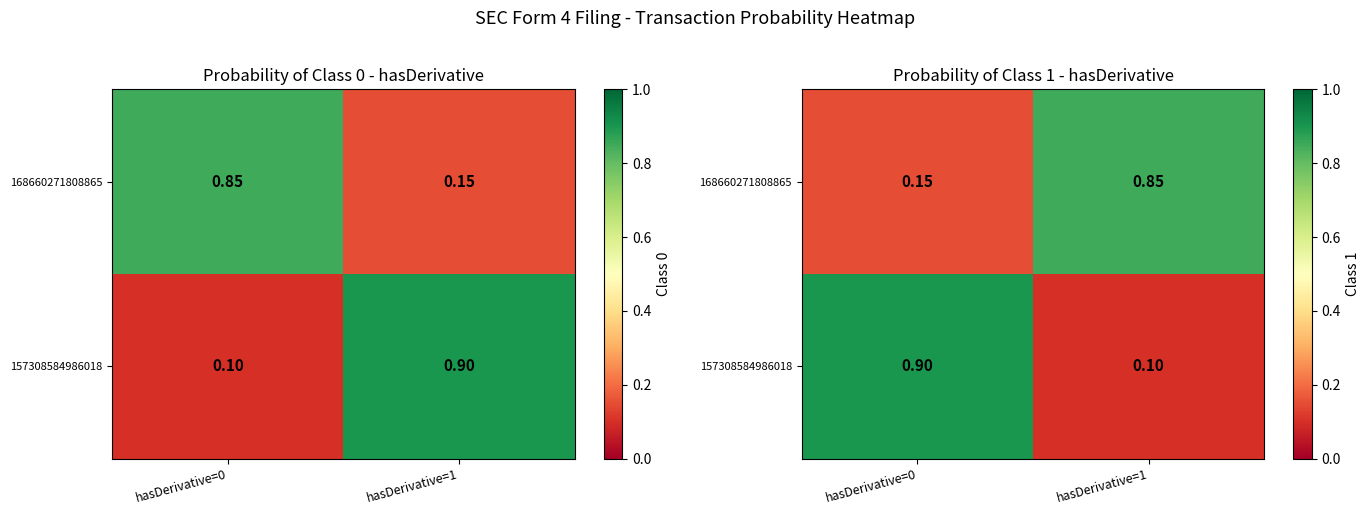

Is the value of 157308584986018 at hasDerivative=1 greater than the value of 168660271808865 at hasDerivative=1?

No